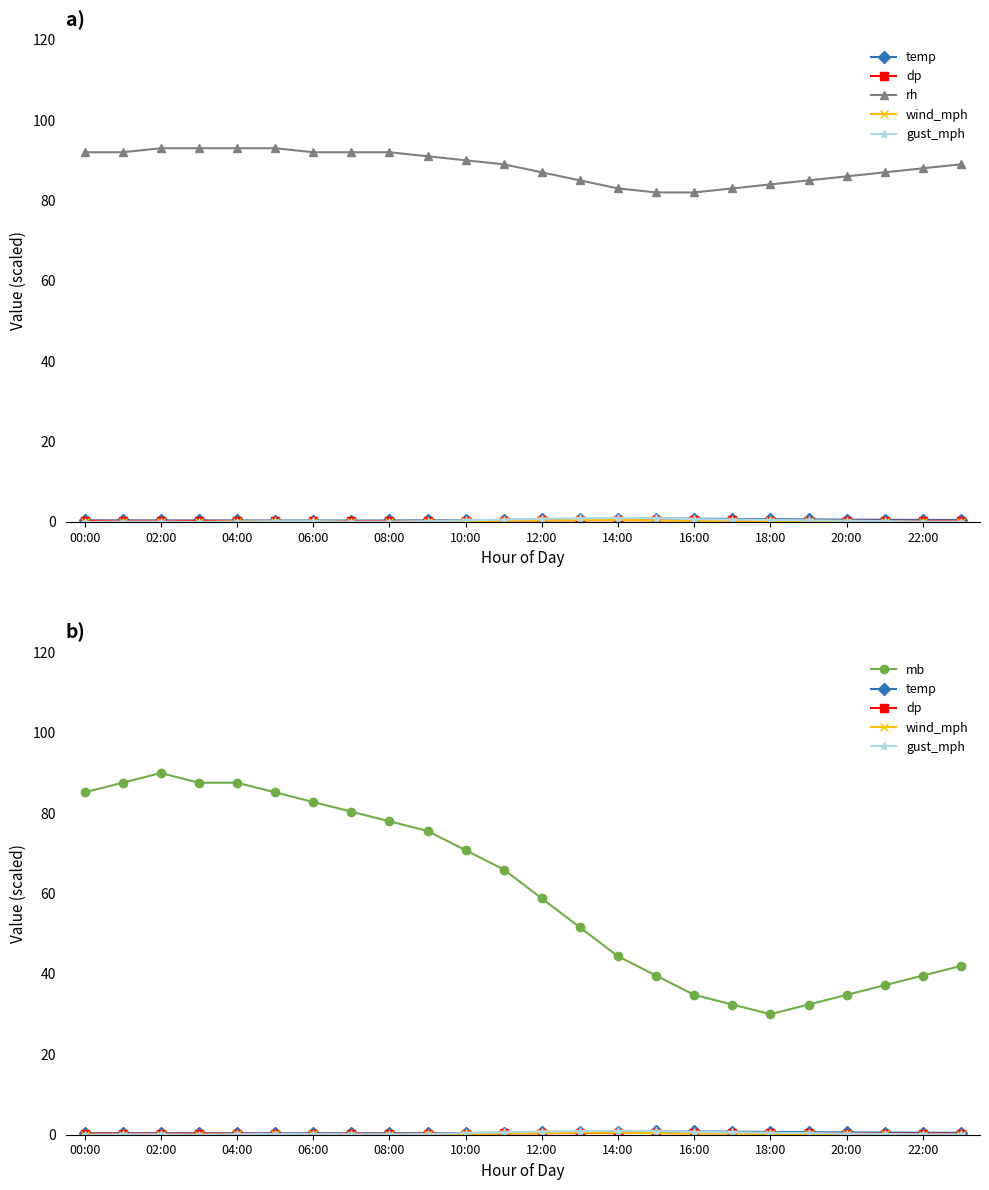

Rank the series at 21 from lowest to highest value.

wind_mph, gust_mph, dp, temp, mb, rh